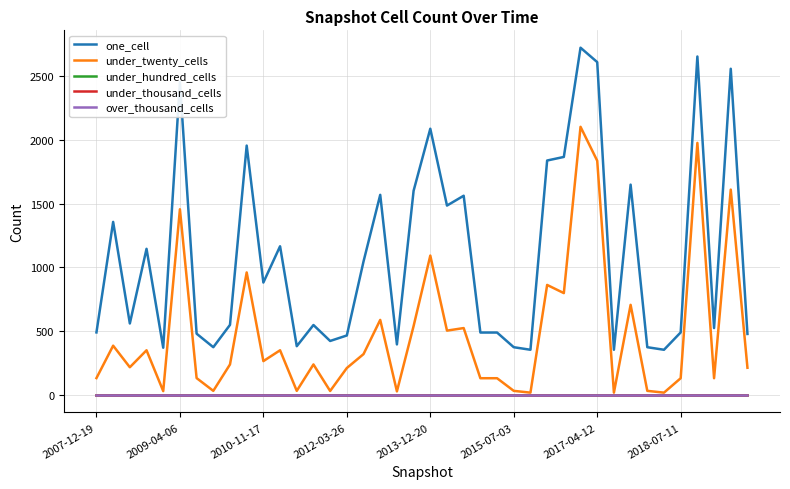

Reading left to right, transcribe all the data shown in this chart.

one_cell: 491	1357	561	1146	371	2452	481	375	550	1955	882	1166	383	549	424	467	1047	1569	397	1601	2087	1485	1562	490	490	375	355	1838	1866	2722	2609	355	1649	375	355	491	2653	525	2557	479
under_twenty_cells: 133	387	218	351	31	1456	133	33	240	961	266	351	33	240	32	212	321	589	29	541	1093	505	525	132	132	33	19	863	799	2102	1836	19	707	33	19	132	1976	132	1610	214
under_hundred_cells: 0	0	0	0	0	0	0	0	0	0	0	0	0	0	0	0	0	0	0	0	0	0	0	0	0	0	0	0	0	0	0	0	0	0	0	0	0	0	0	0
under_thousand_cells: 0	0	0	0	0	0	0	0	0	0	0	0	0	0	0	0	0	0	0	0	0	0	0	0	0	0	0	0	0	0	0	0	0	0	0	0	0	0	0	0
over_thousand_cells: 0	0	0	0	0	0	0	0	0	0	0	0	0	0	0	0	0	0	0	0	0	0	0	0	0	0	0	0	0	0	0	0	0	0	0	0	0	0	0	0